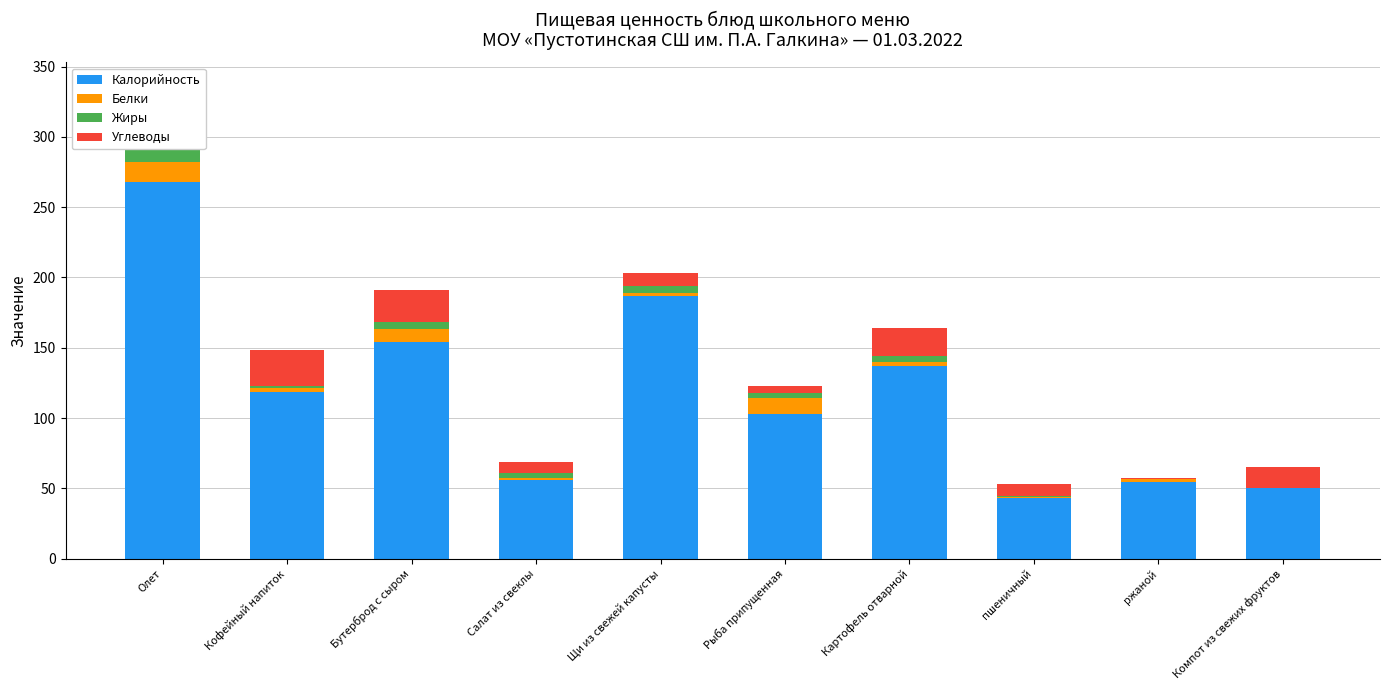

Rank the series by their maximum value, from highest to lowest.

Калорийность, Углеводы, Жиры, Белки